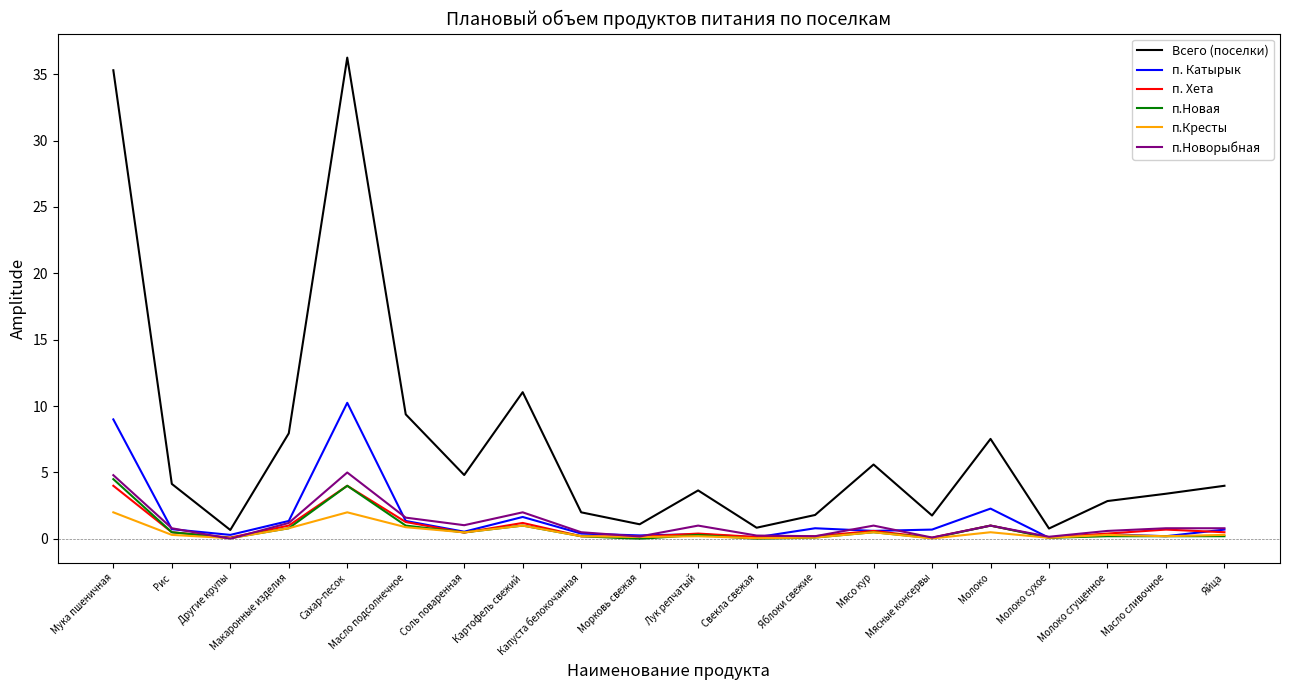

Which series has the largest range (max minus min)?

Всего (поселки)